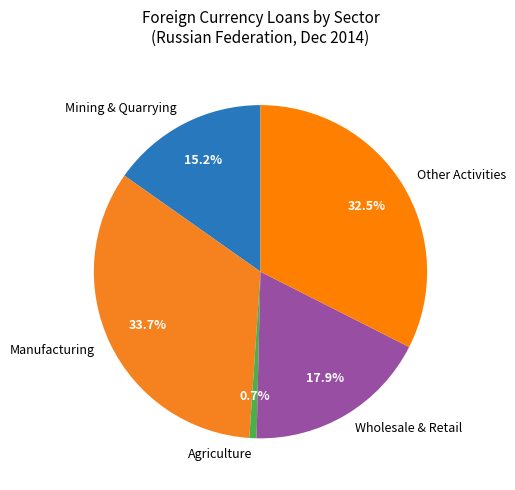

What is the total percentage of Manufacturing and Wholesale & Retail?

51.6%